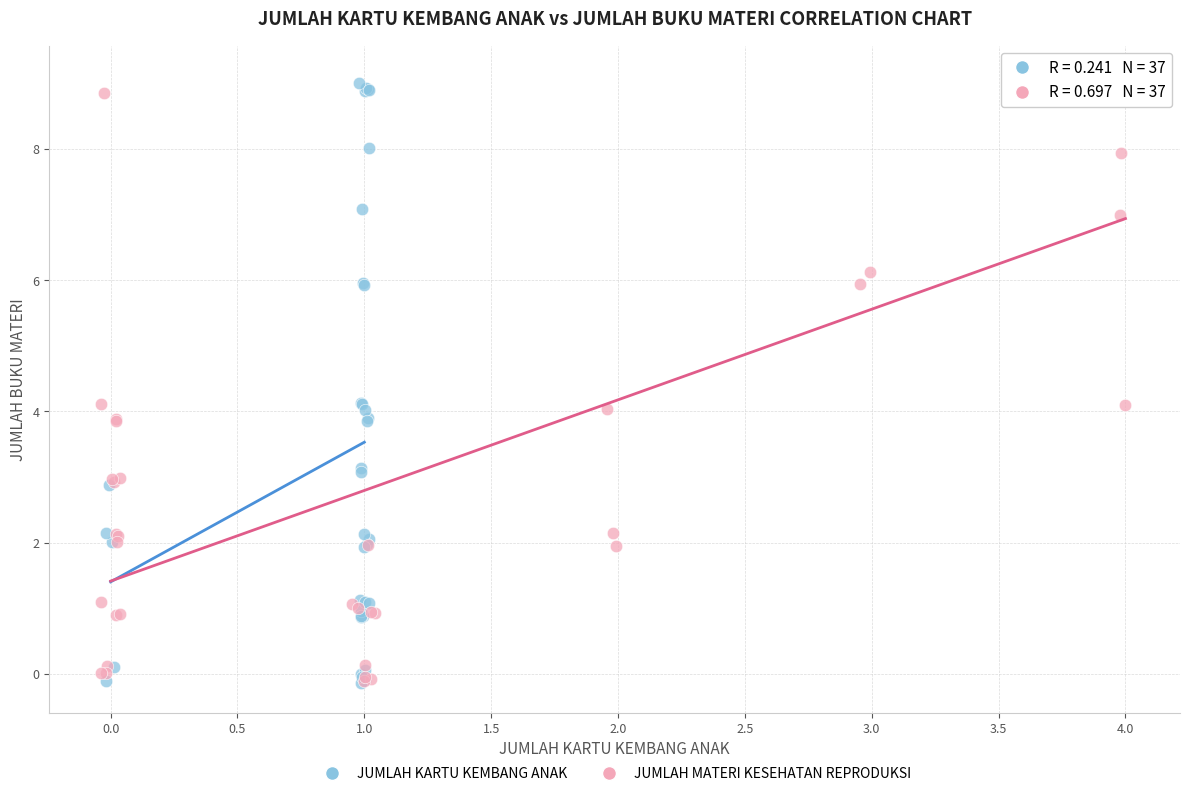

What are all the series names shown in the legend?

JUMLAH KARTU KEMBANG ANAK, JUMLAH MATERI KESEHATAN REPRODUKSI